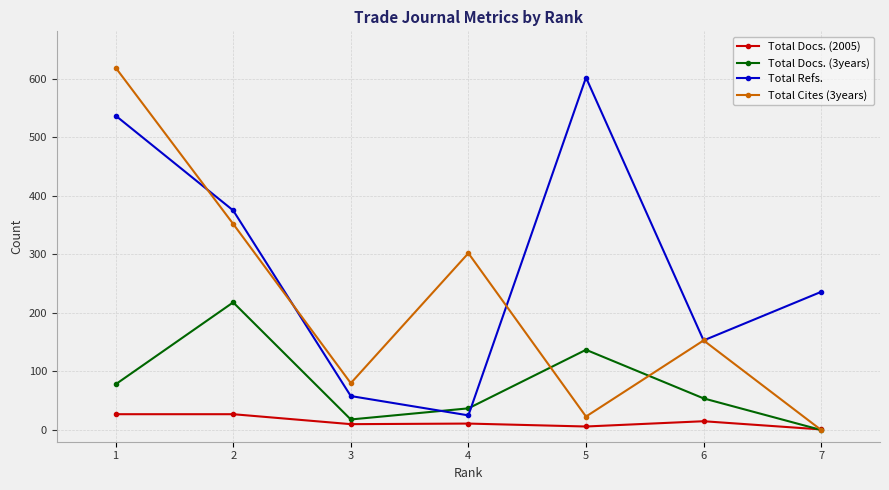

True or false: Total Refs. has more than 1 interior local peaks.

False